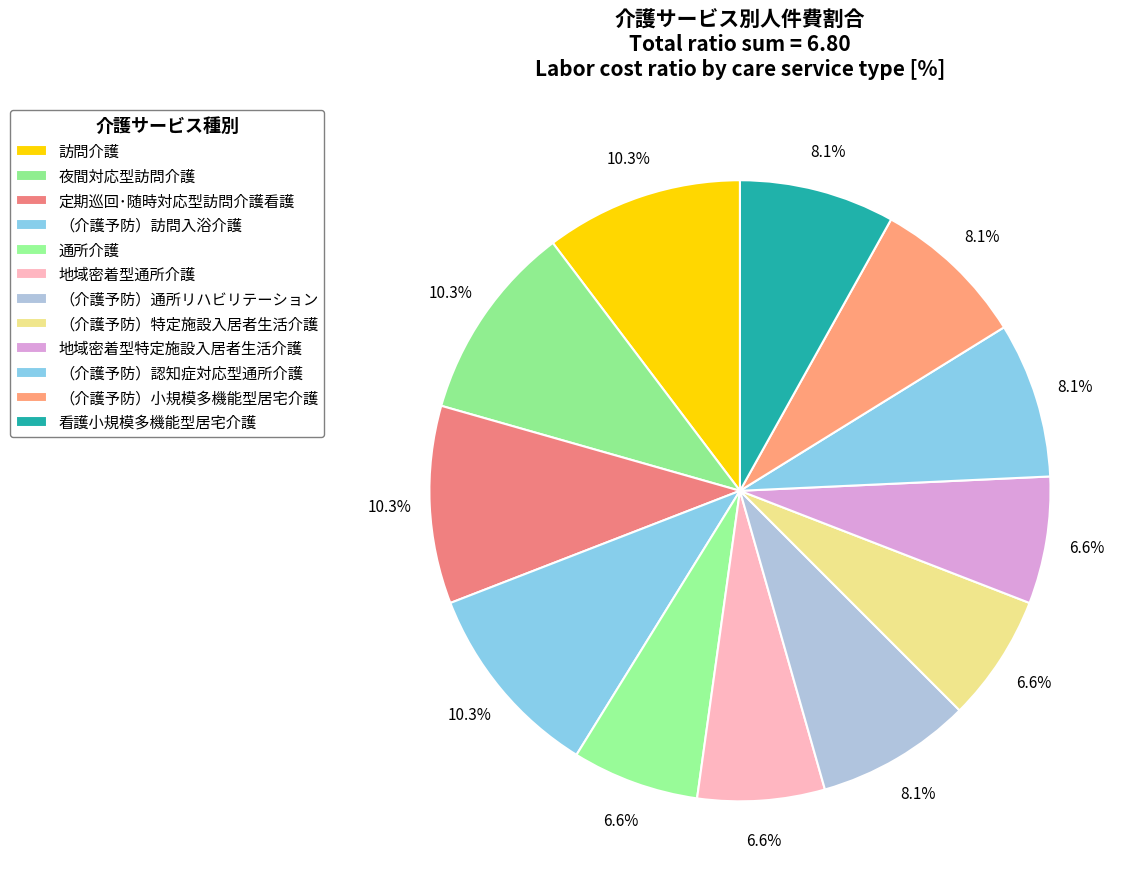

How many segments does this pie chart have?

12